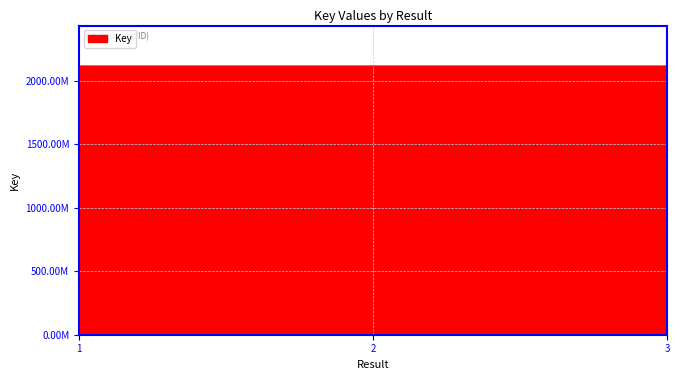

Approximately how many times larger is the value at 1 compared to 2?

1.0